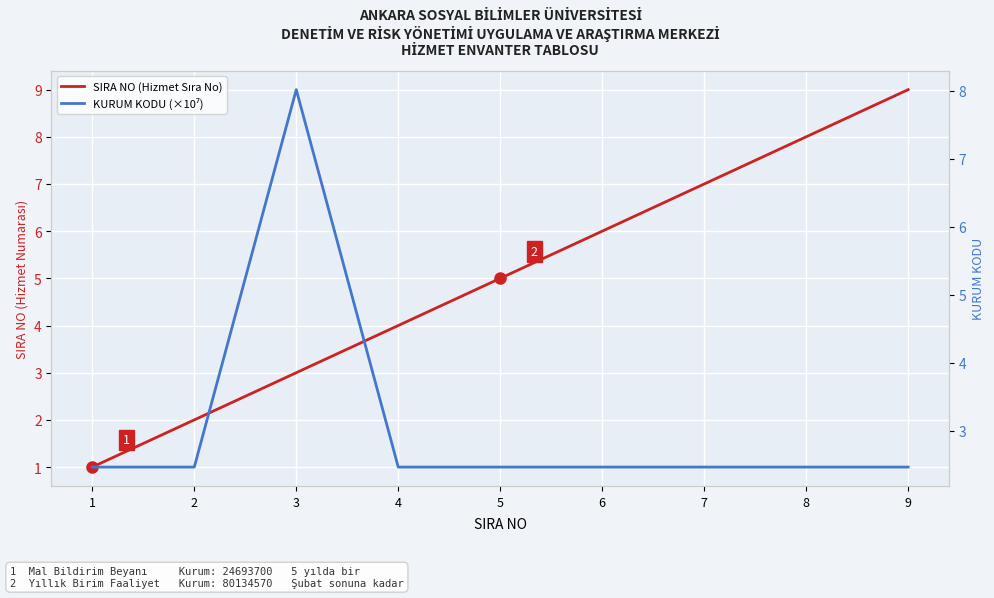

What are all the series names shown in the legend?

SIRA NO (Hizmet Sıra No), KURUM KODU (×10⁷)